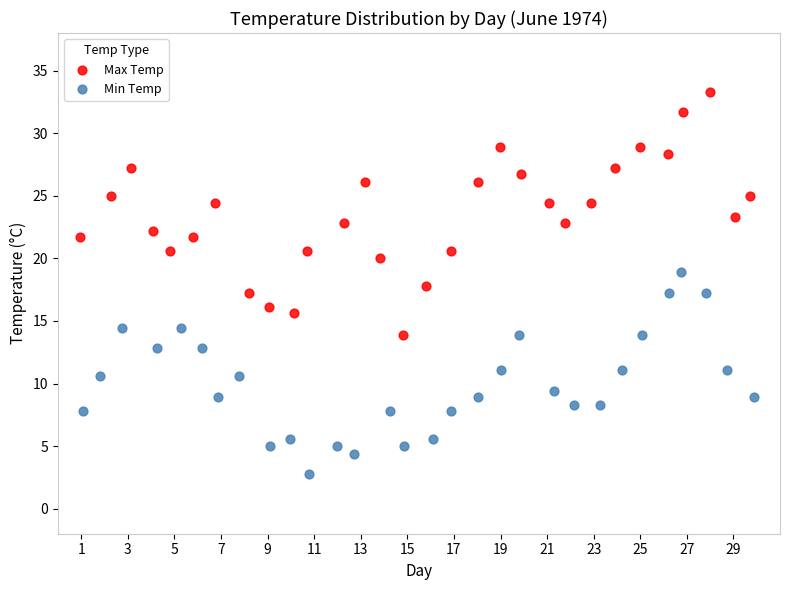

What are all the series names shown in the legend?

Max Temp, Min Temp